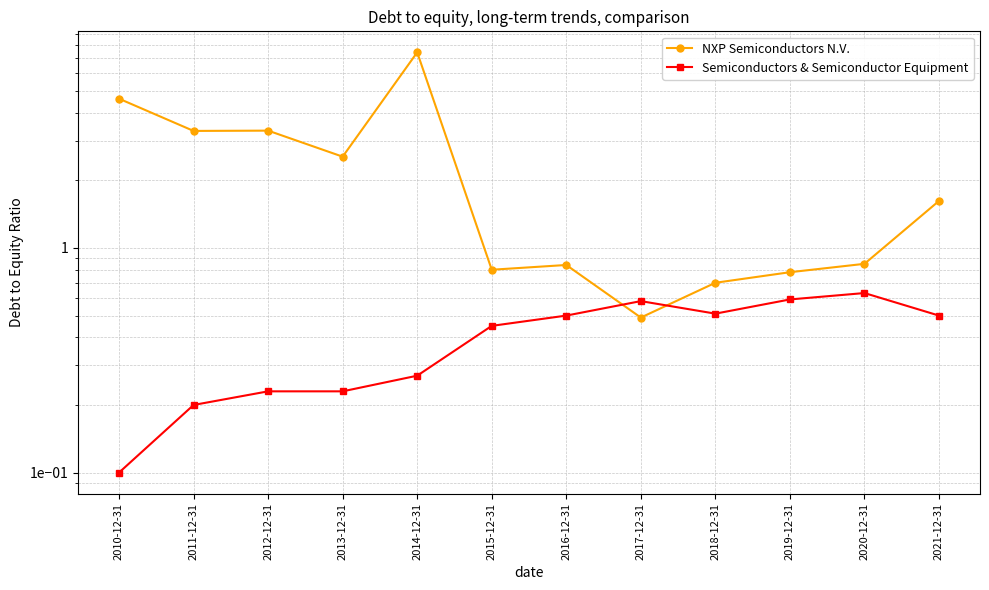

How many lines are shown in the chart?

2